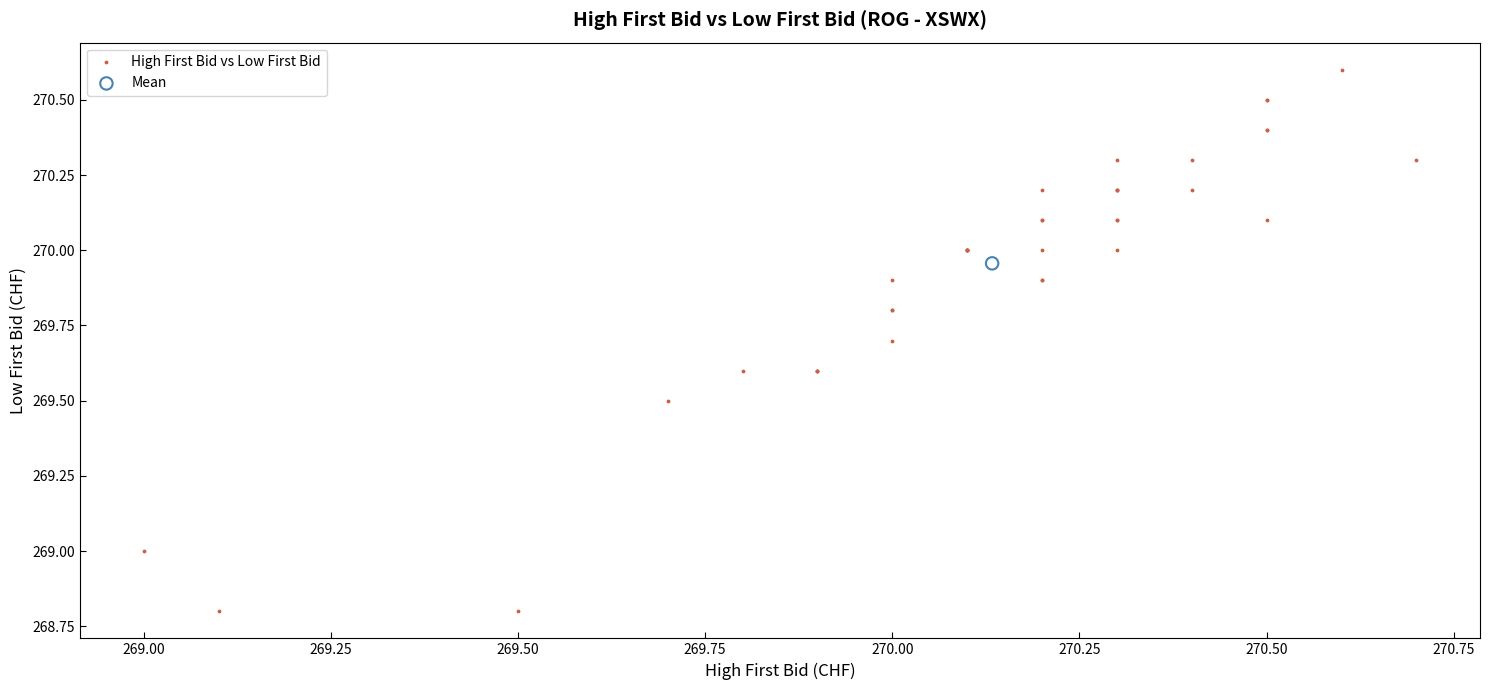

What are all the series names shown in the legend?

High First Bid vs Low First Bid, Mean